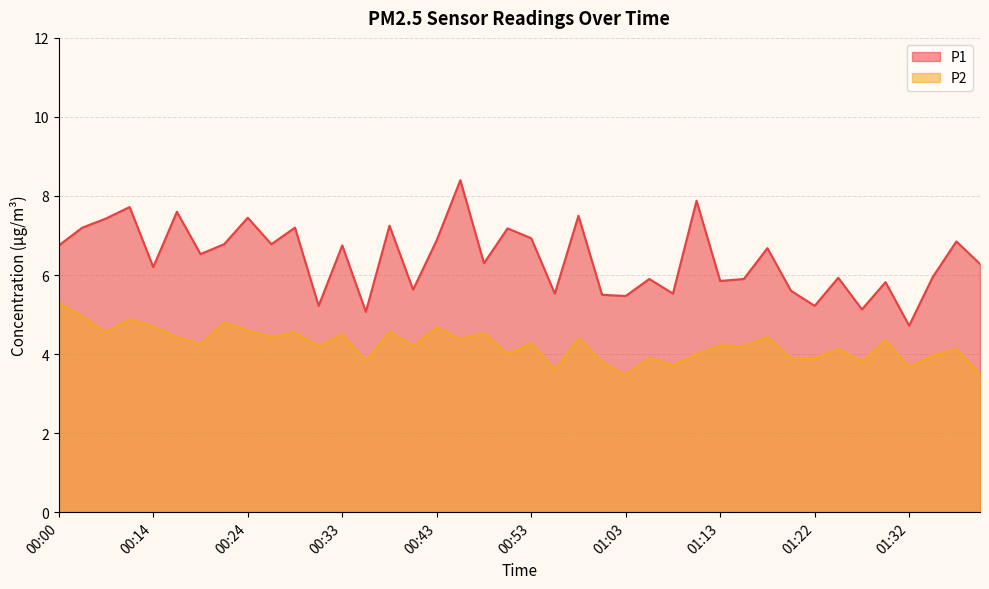

Which series changed the most between 00:55 and 01:05?

P1